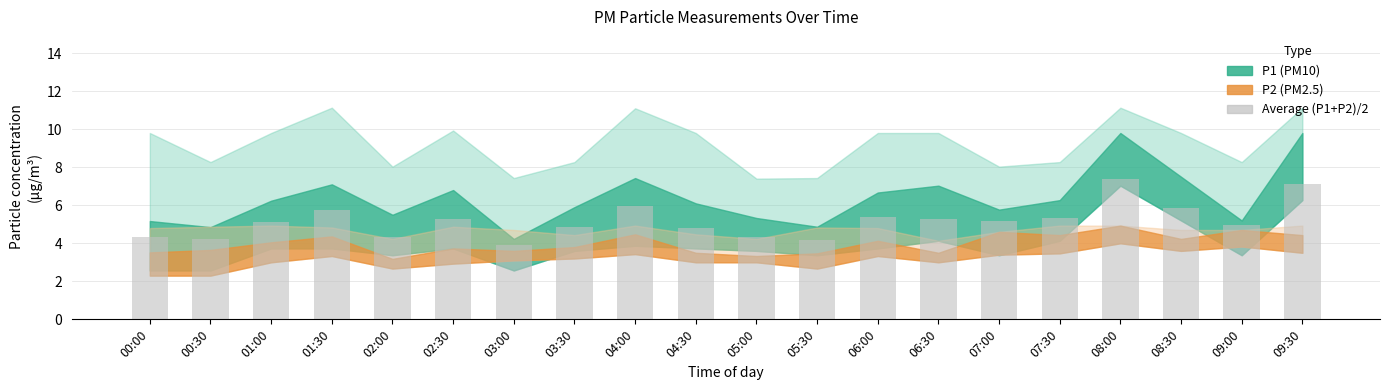

Between 04:00 and 04:30, which is larger?

04:00